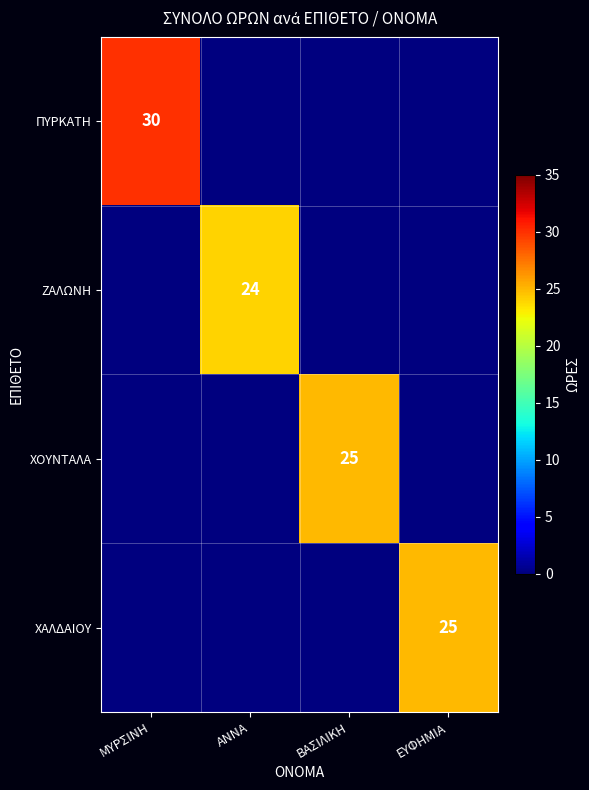

The ΧΑΛΔΑΙΟΥ series shows 25 at ΕΥΦΗΜΙΑ. True or false?

True